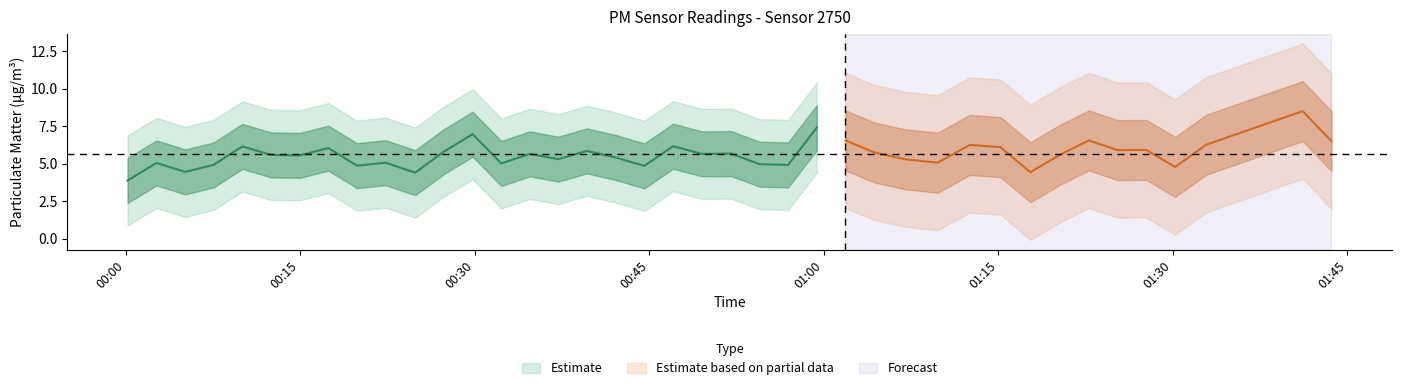

True or false: P2 and P1 cross at least once.

False